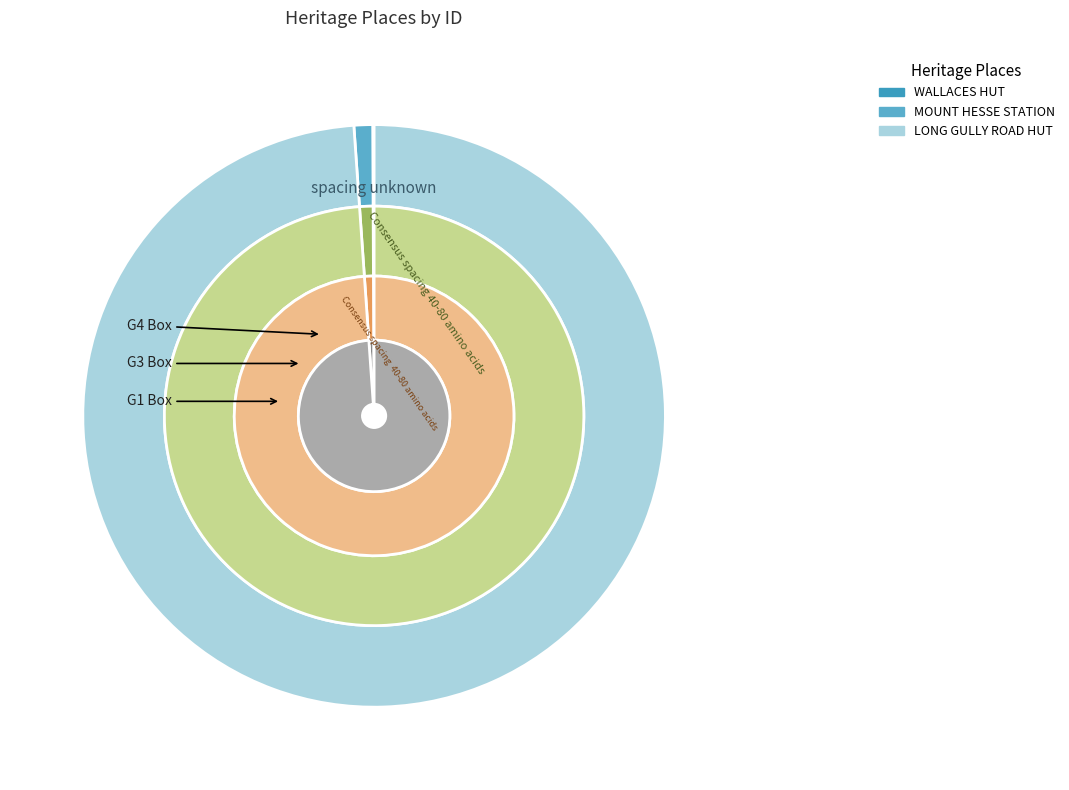

Which slice represents more than half of the pie?

LONG GULLY ROAD HUT